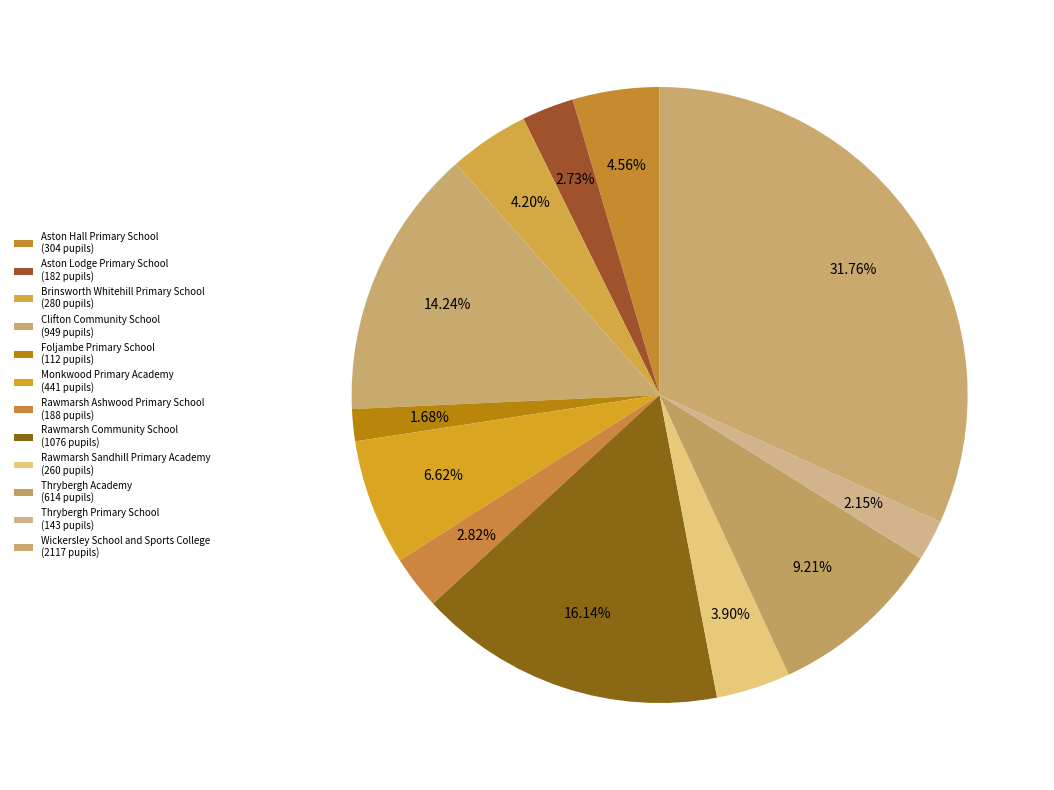

How many slices are in this pie chart?

12